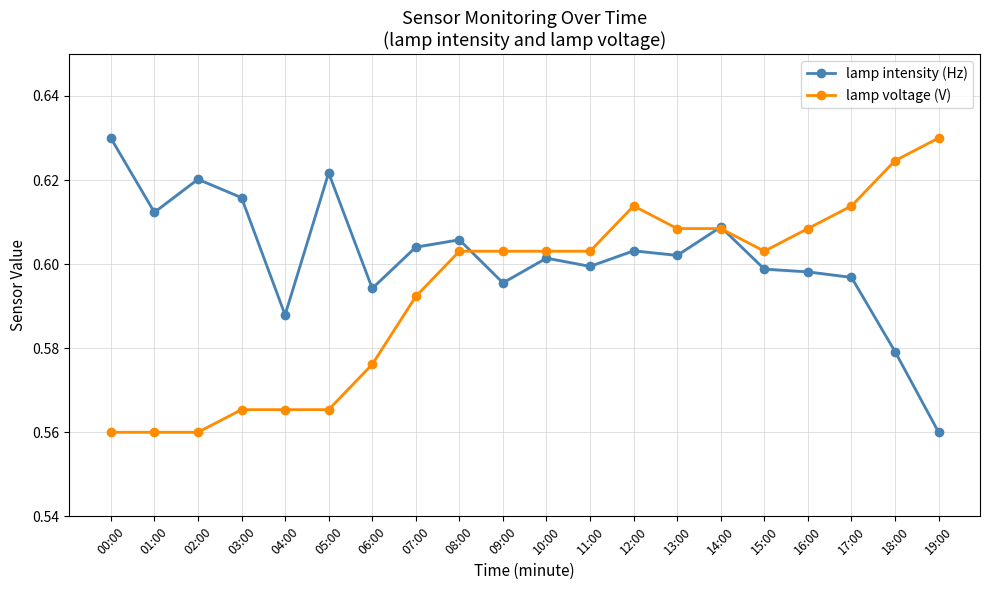

True or false: lamp intensity (Hz) and lamp voltage (V) cross at least once.

True